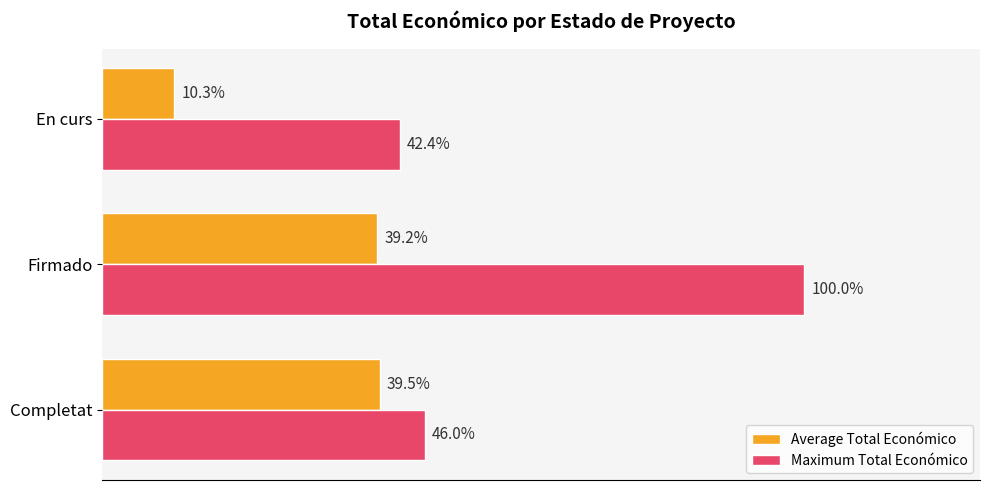

What is the value of the Maximum Total Económico bar at the 1st from the left?

6891265.0